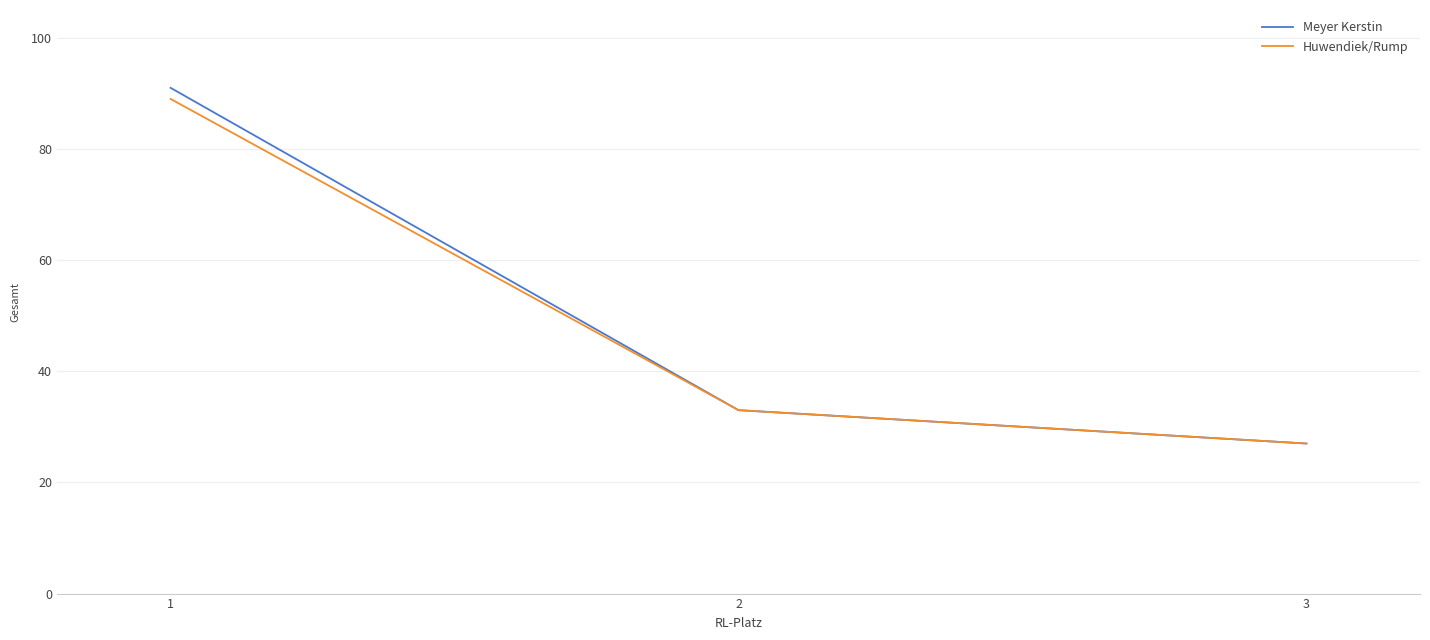

Where does the Huwendiek/Rump series first go above 33?

1